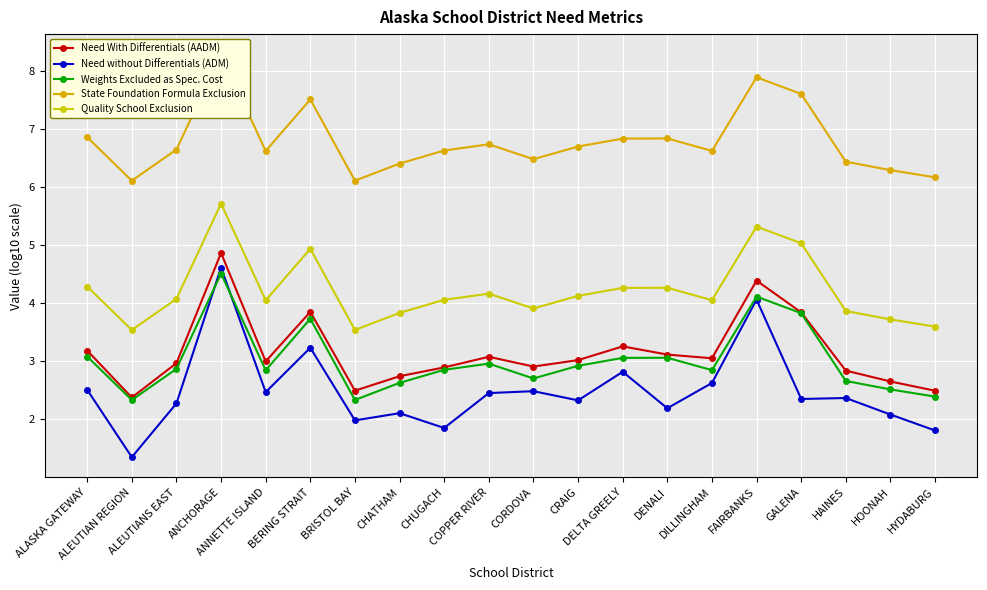

True or false: Need without Differentials (ADM) and State Foundation Formula Exclusion intersect in this chart.

False